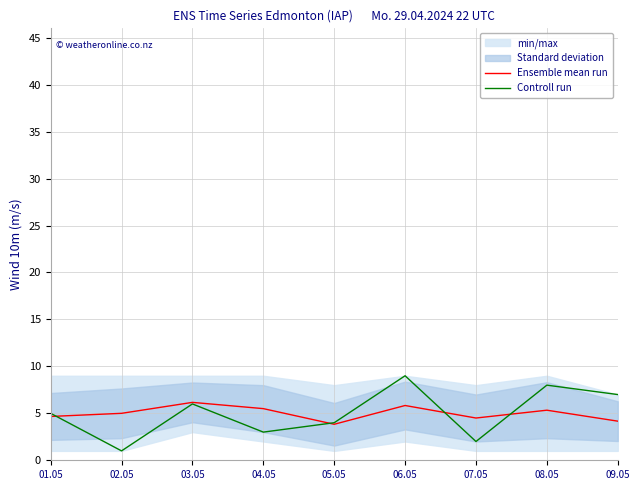

Between 02.05 and 04.05, which series saw the biggest shift?

Controll run